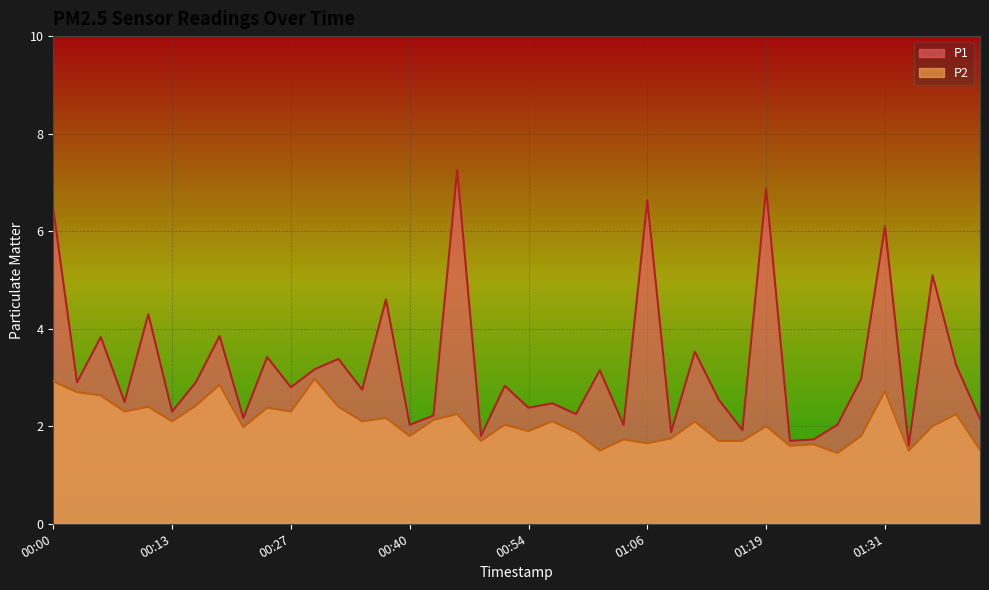

Is the value of P1 at 01:08 greater than the value of P2 at 00:56?

No